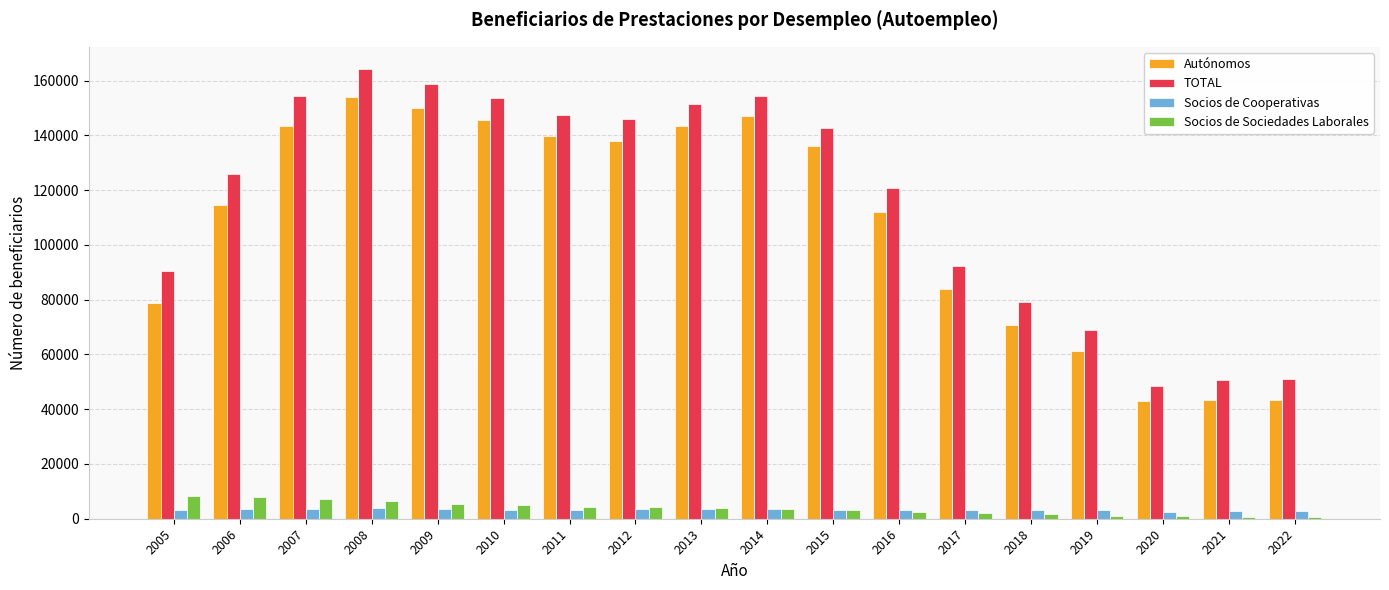

How many groups of bars are there?

18